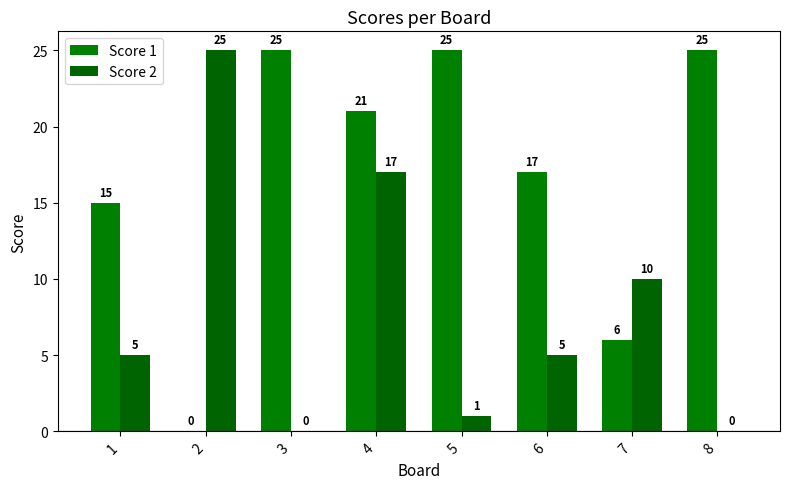

Reading left to right, list all the values displayed in this chart.

Score 1: 1=15	2=0	3=25	4=21	5=25	6=17	7=6	8=25
Score 2: 1=5	2=25	3=0	4=17	5=1	6=5	7=10	8=0